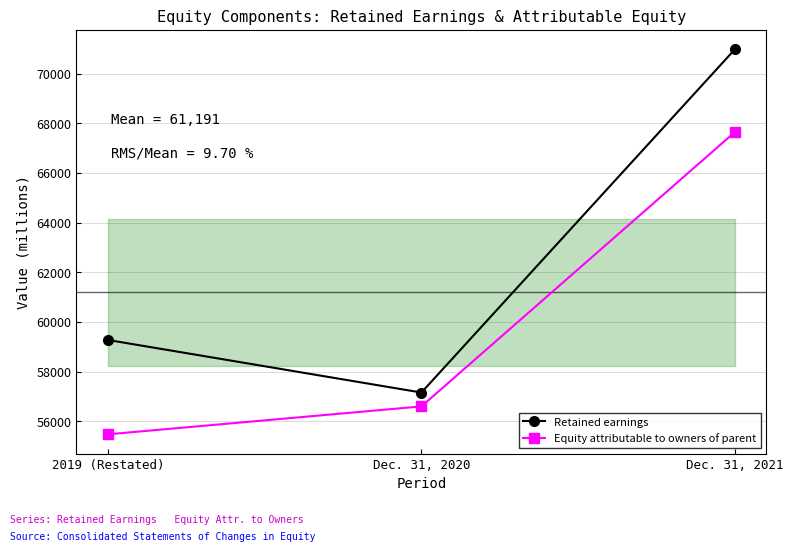

What is the spread (max minus min) of values at 2019 (Restated)?

3801